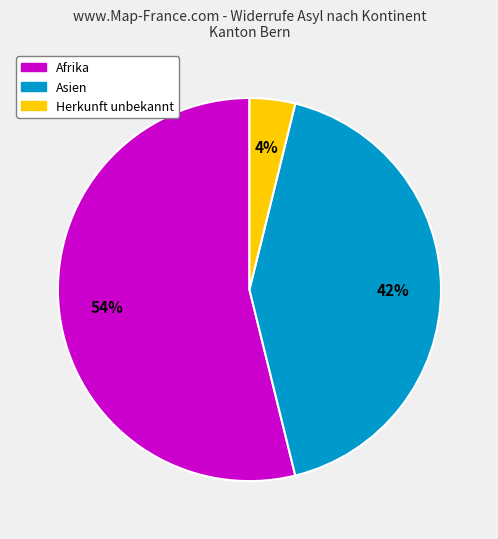

Between Asien and Afrika, which is larger?

Afrika